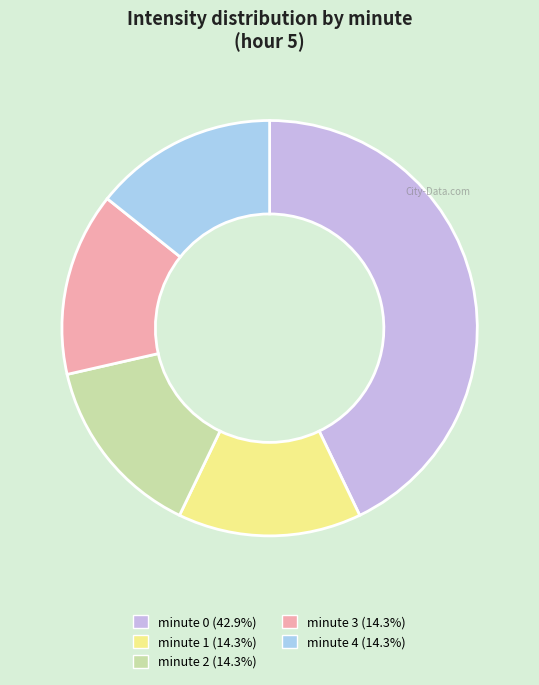

How many segments does this pie chart have?

5